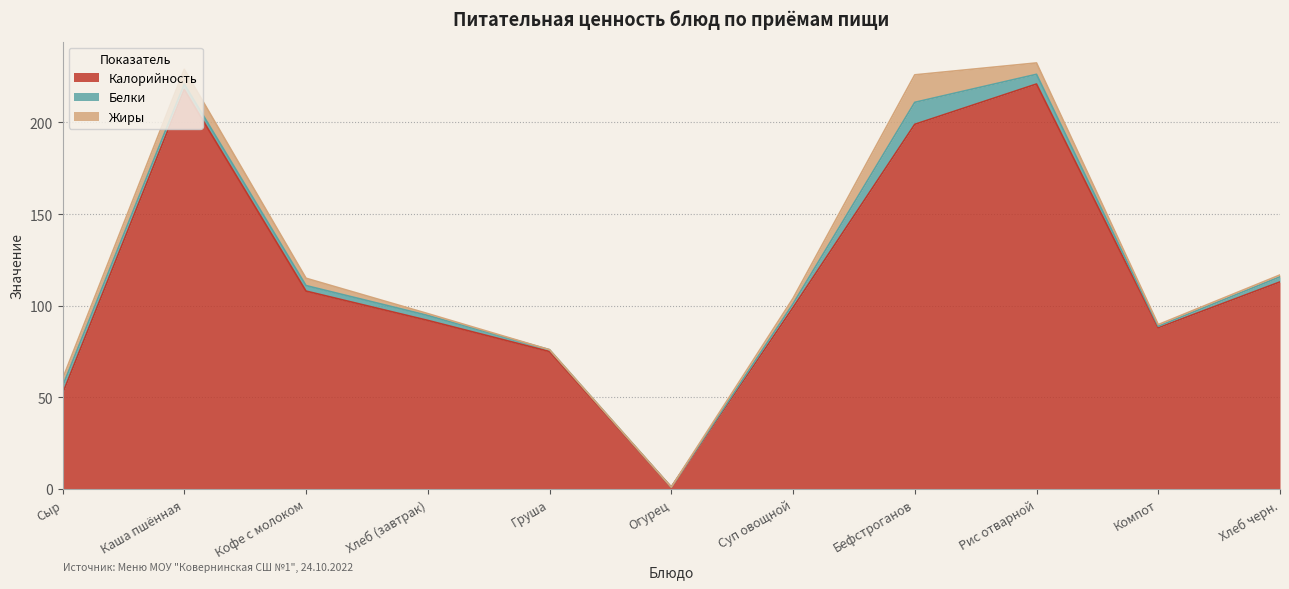

How many values in Белки are above zero?

10